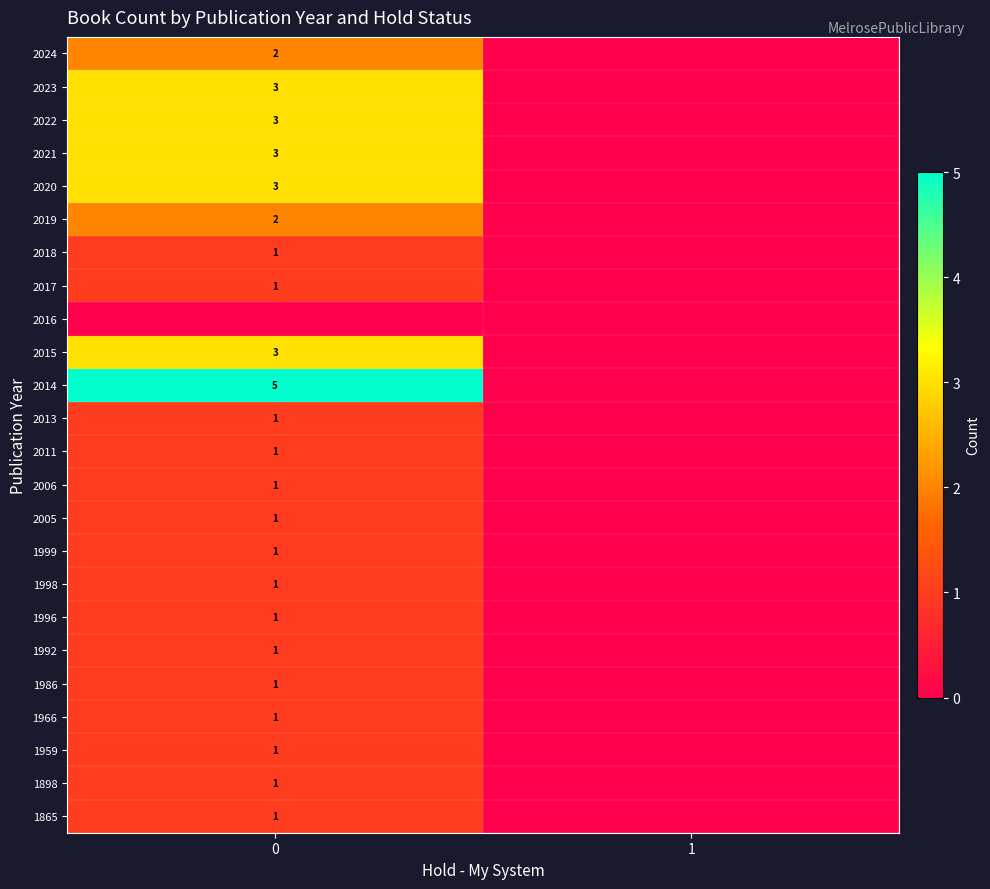

The 2022 series shows 3 at 0. True or false?

True